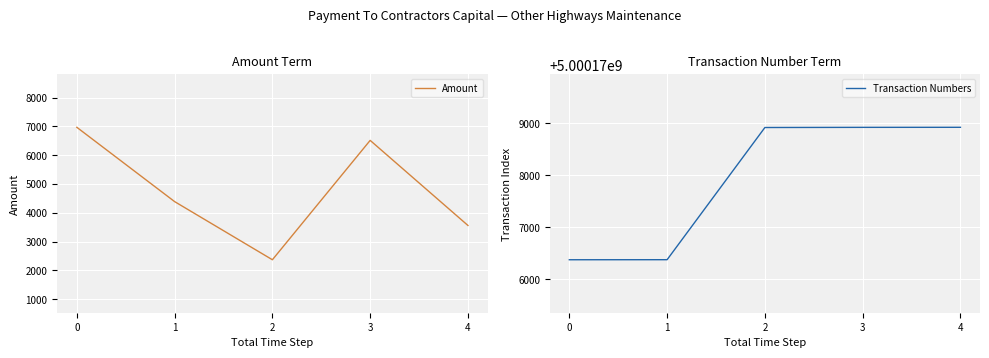

Where does the Transaction Numbers series first go above 5000178921?

3